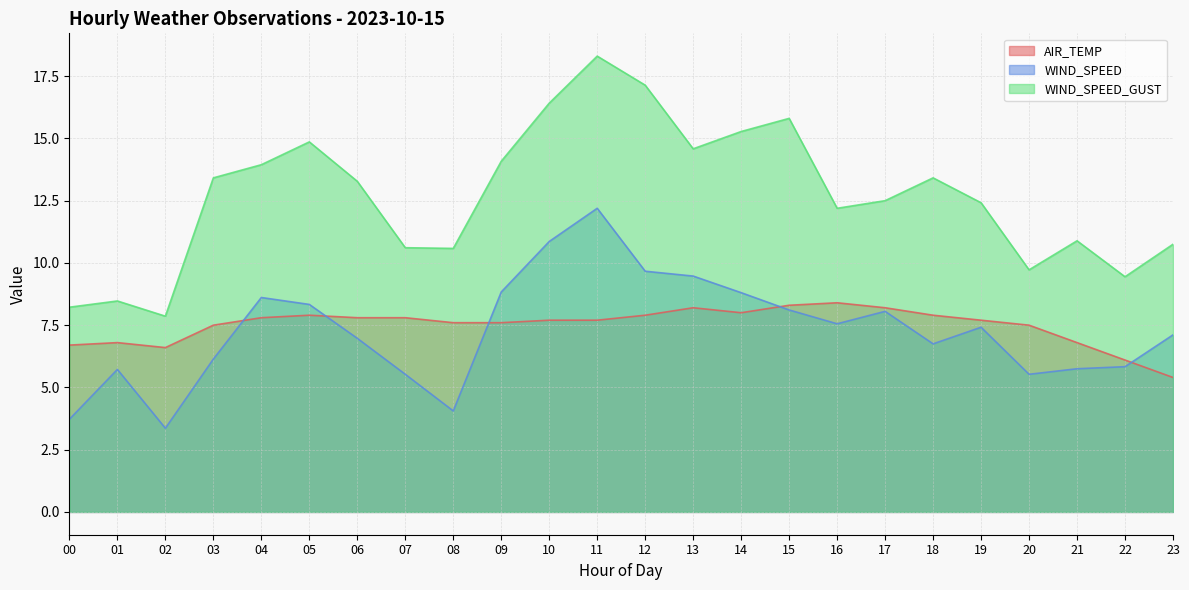

At which label does WIND_SPEED first exceed 7?

04